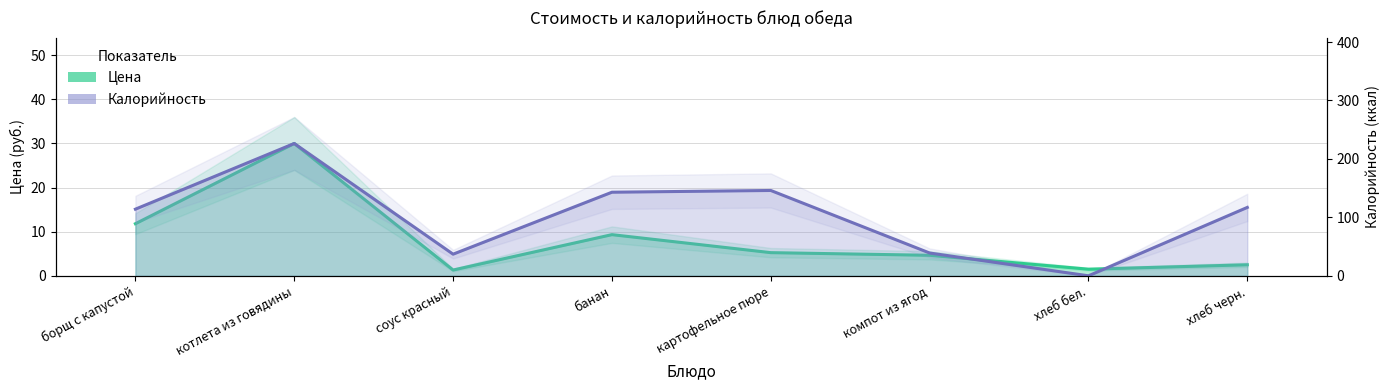

What is the difference between the second highest and second lowest values in the Калорийность series?

109.0